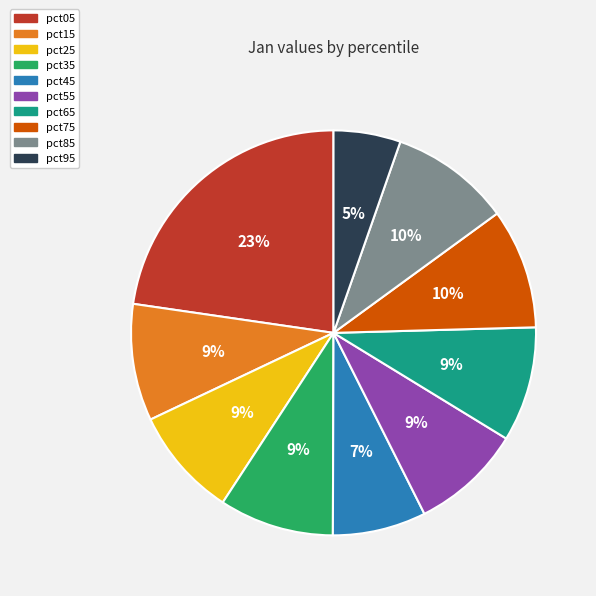

Which slice is the largest?

pct05